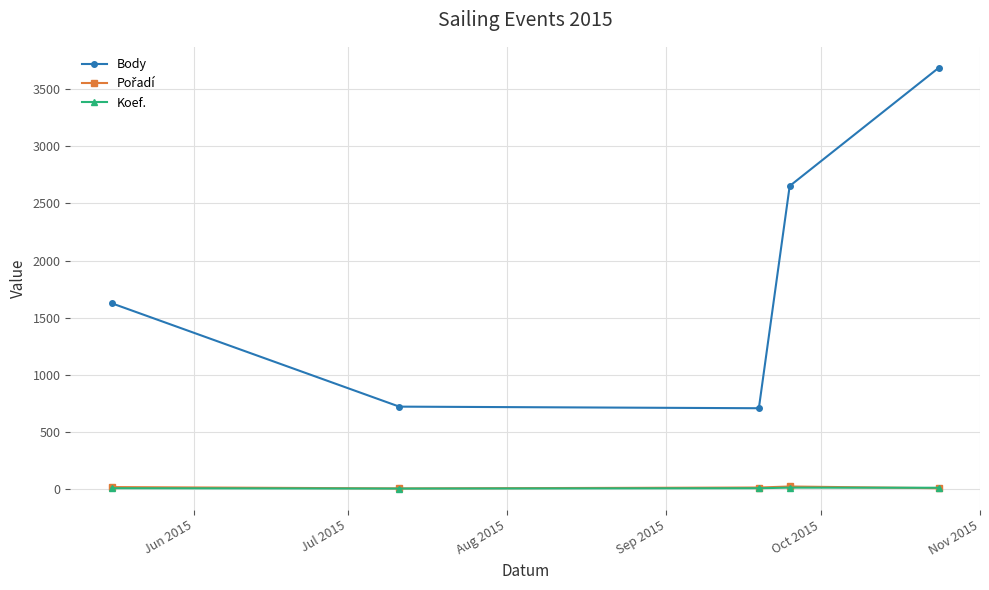

In Body, how many points are lower than both neighbors (excluding endpoints)?

1